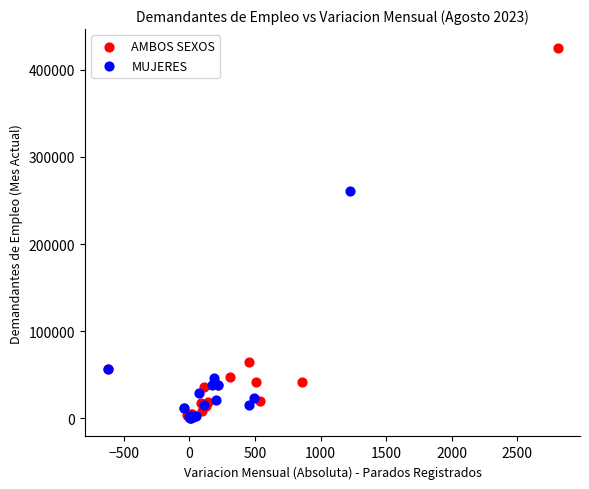

Which series contains the highest Y value?

AMBOS SEXOS